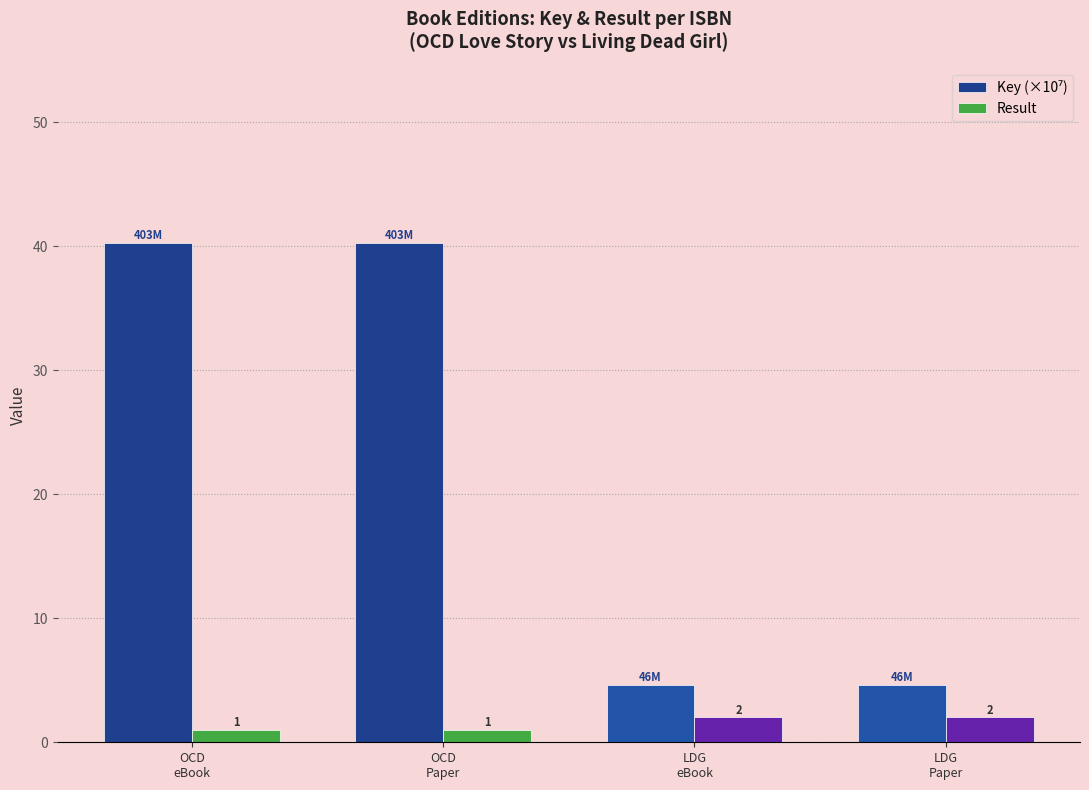

What is the difference between the second highest and second lowest values in the Result series?

1.0